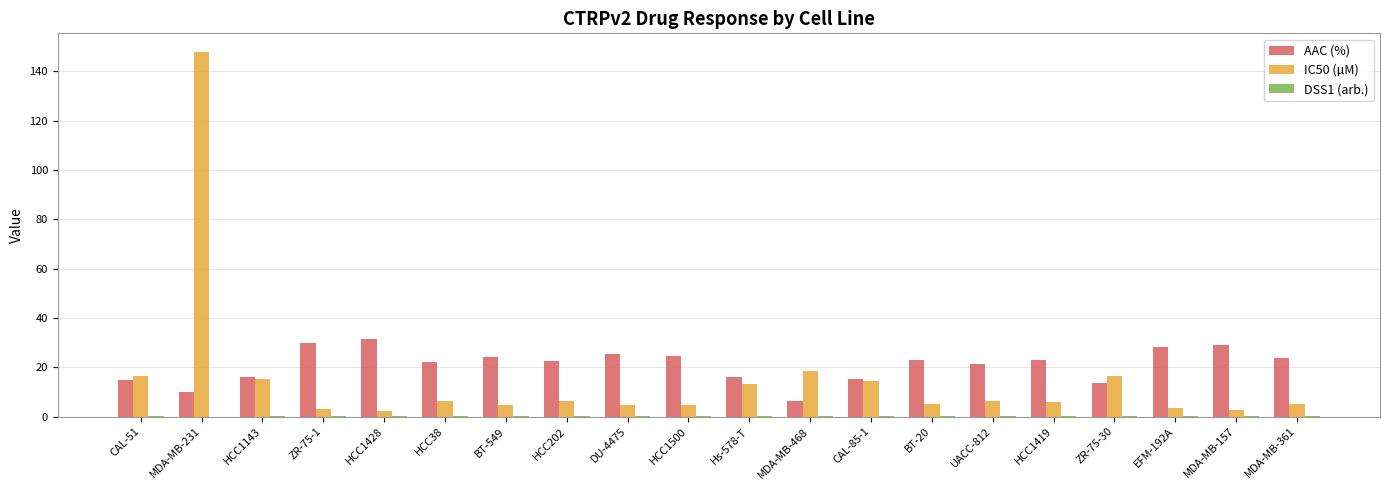

Which series has the widest spread of values?

IC50 (µM)